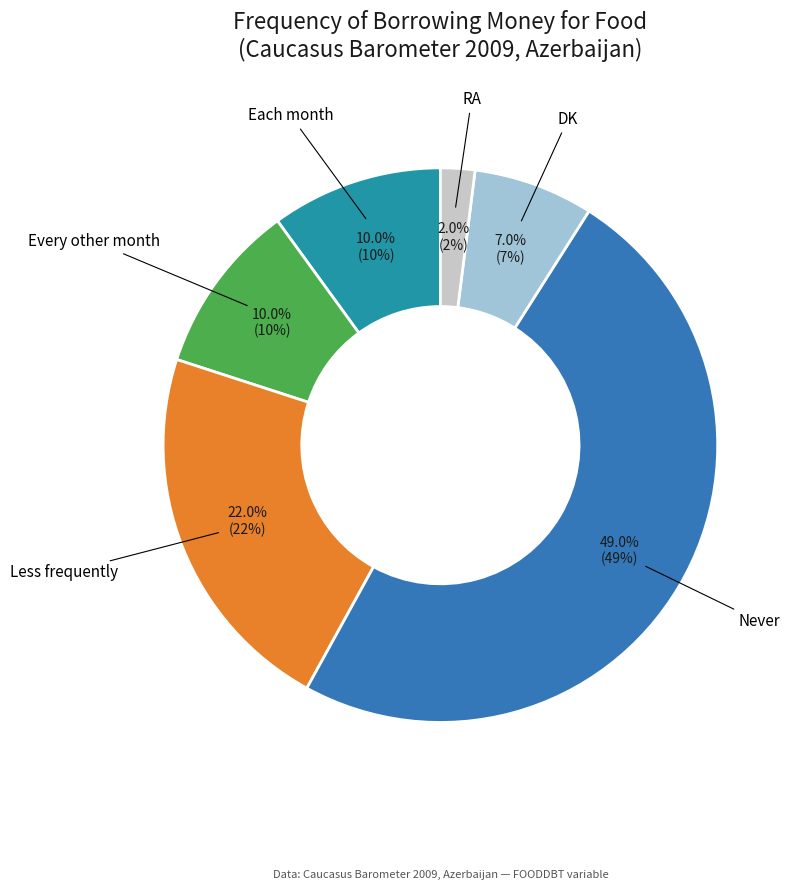

How much of the chart is everything except Never?

51.0%